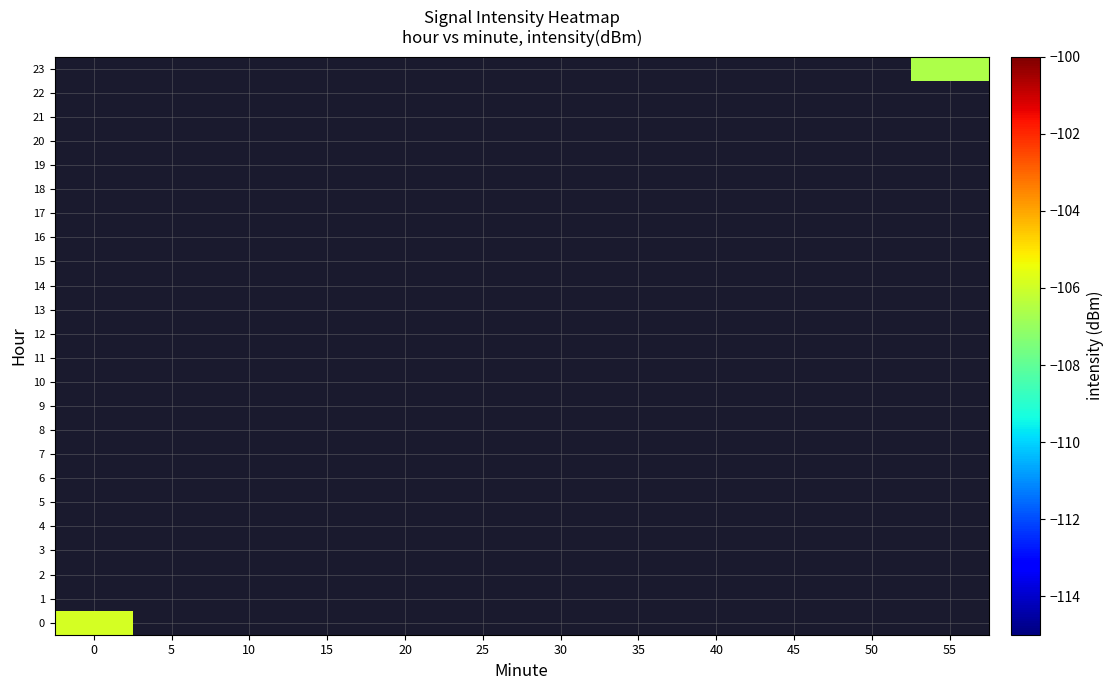

Rank the series at 10 from highest to lowest value.

0, 1, 2, 3, 4, 5, 6, 7, 8, 9, 10, 11, 12, 13, 14, 15, 16, 17, 18, 19, 20, 21, 22, 23